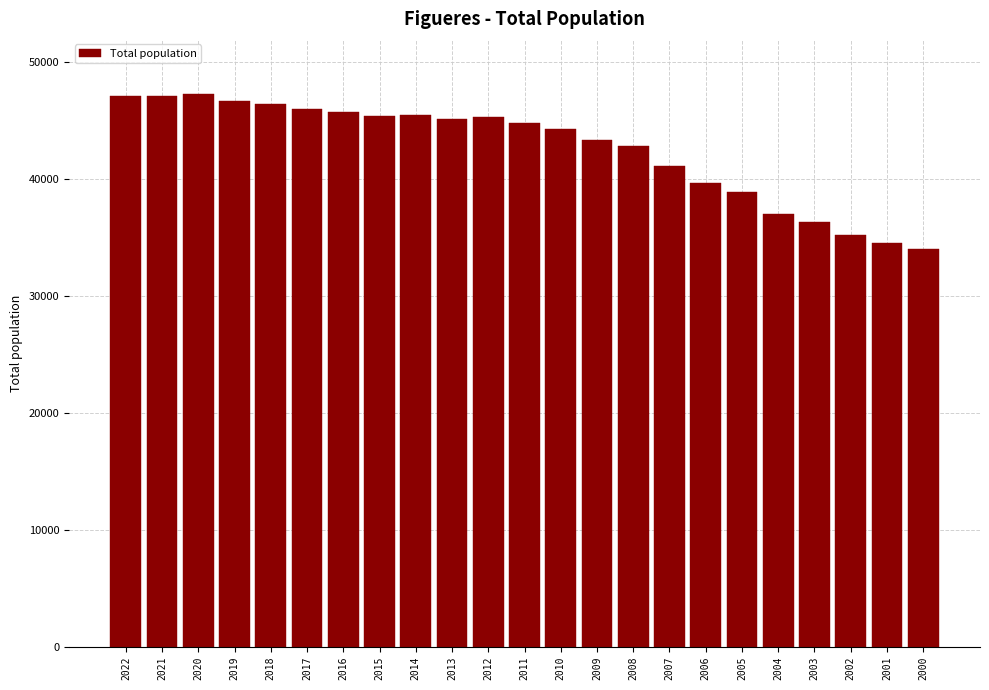

What is the average value?

42571